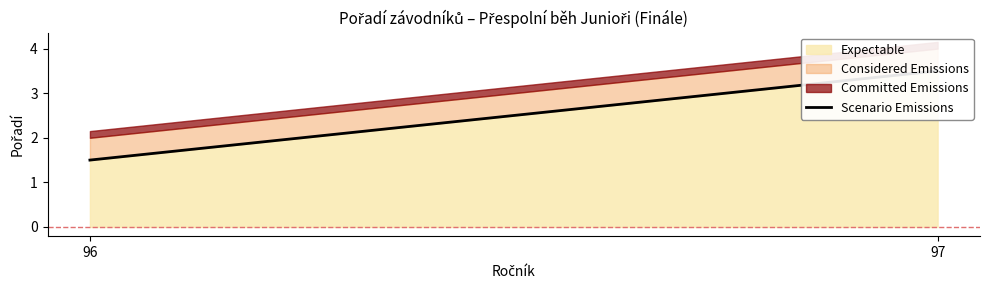

The value at 96 is 1.5. True or false?

True